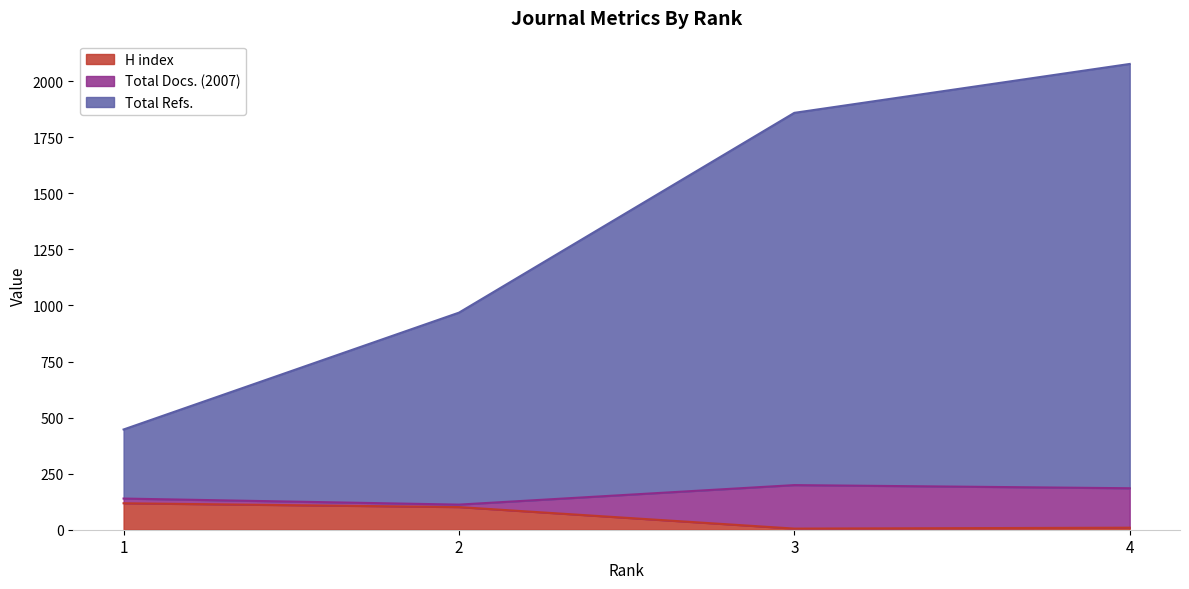

How many lines are shown in the chart?

3